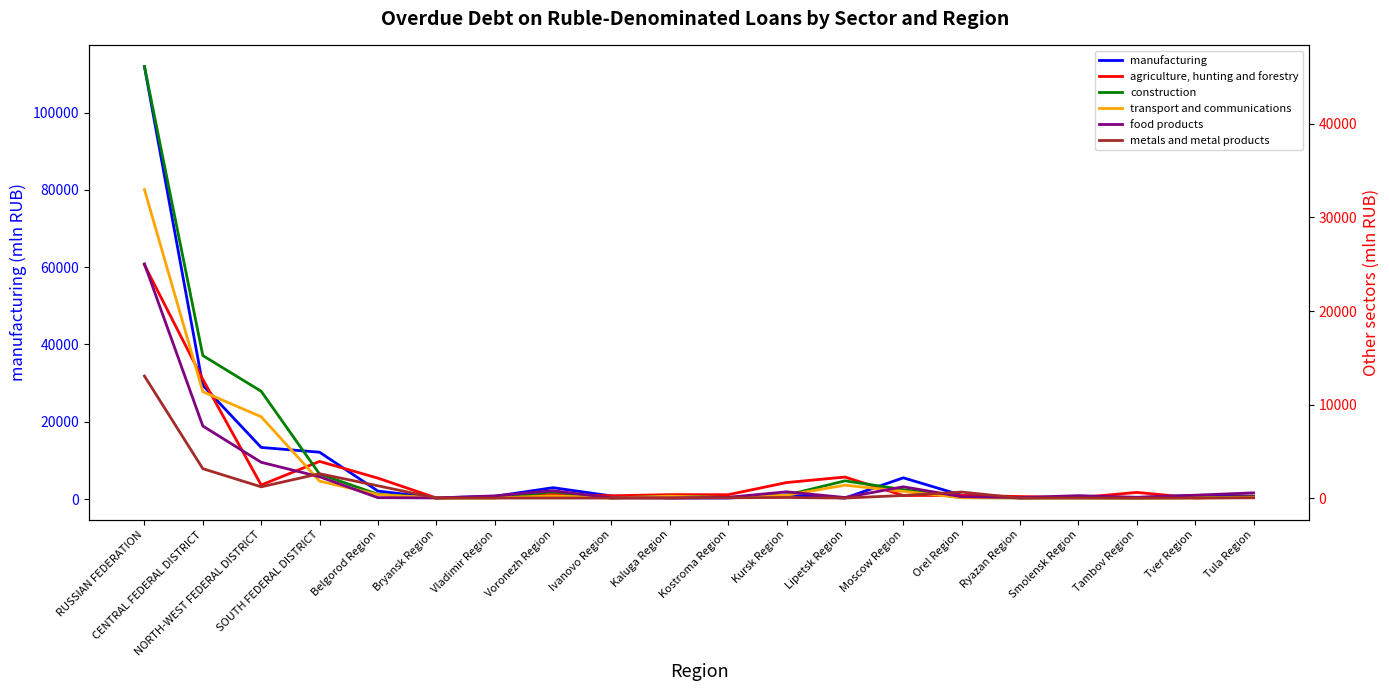

The value of food products at Ivanovo Region is 21. True or false?

True